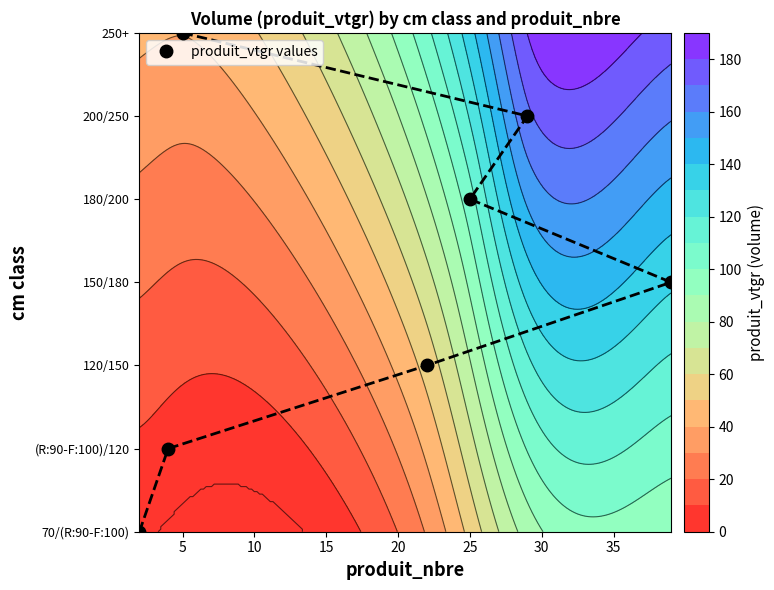

What is the sum of all values?

21